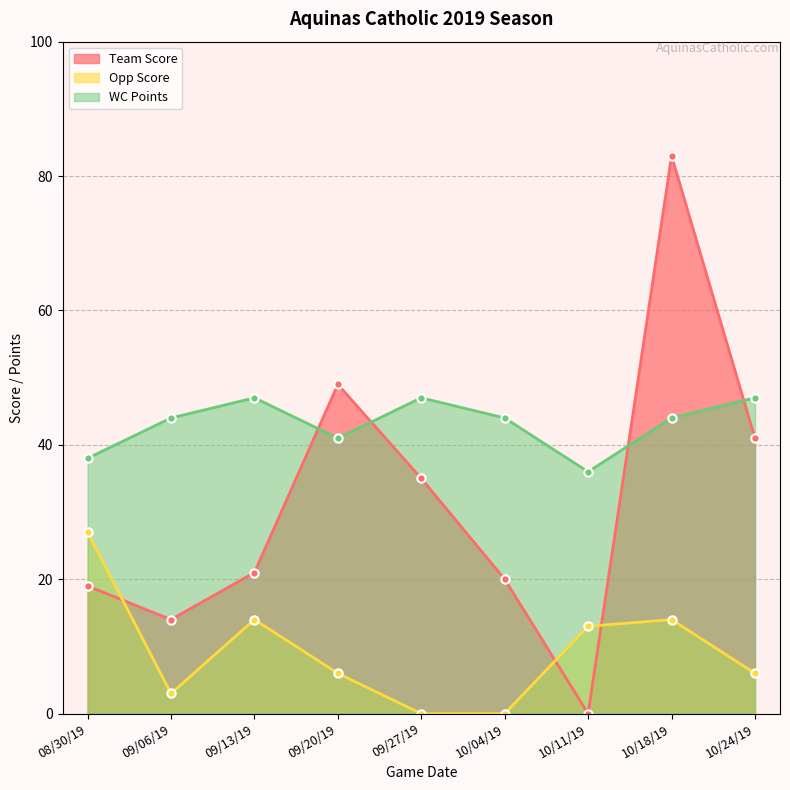

At which label is WC Points closest to 41?

09/20/19